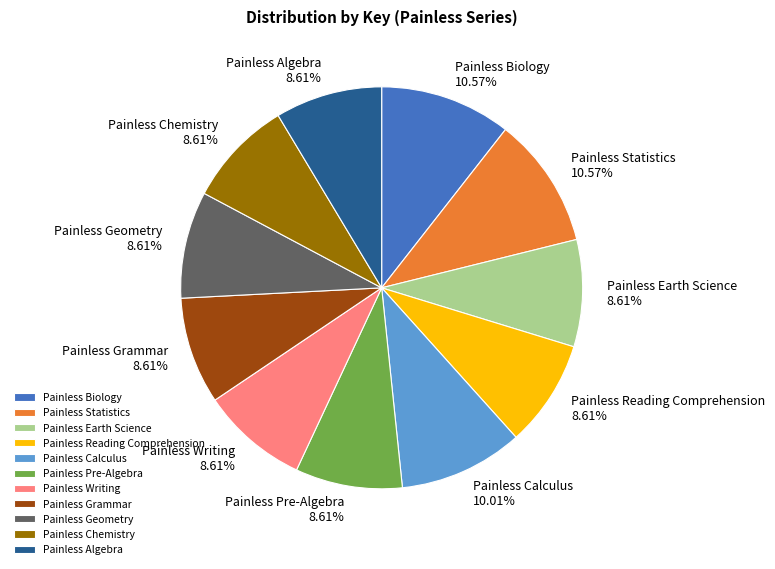

To the nearest percent, what is the combined percentage of Painless Geometry and Painless Writing?

17%